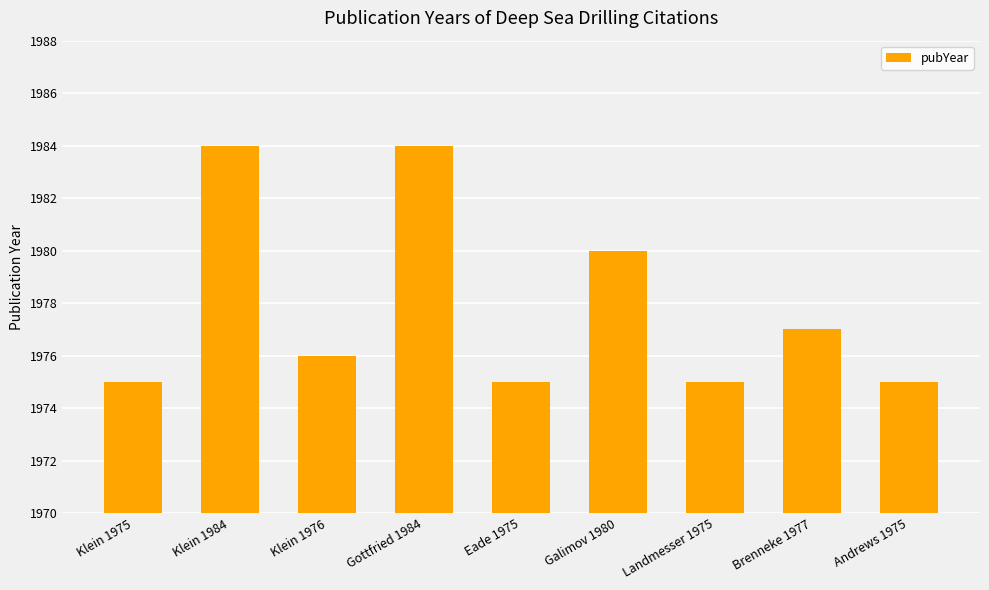

Where is the data nearest to the value 1979?

Galimov 1980